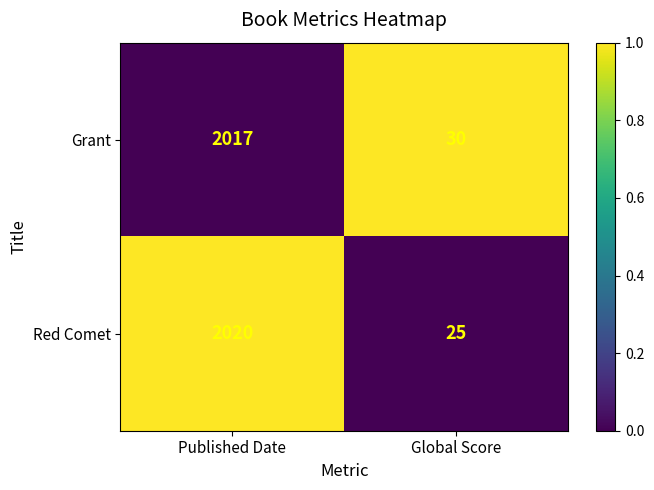

Reading left to right, what are all the values shown in this chart?

Grant: 2017	30
Red Comet: 2020	25